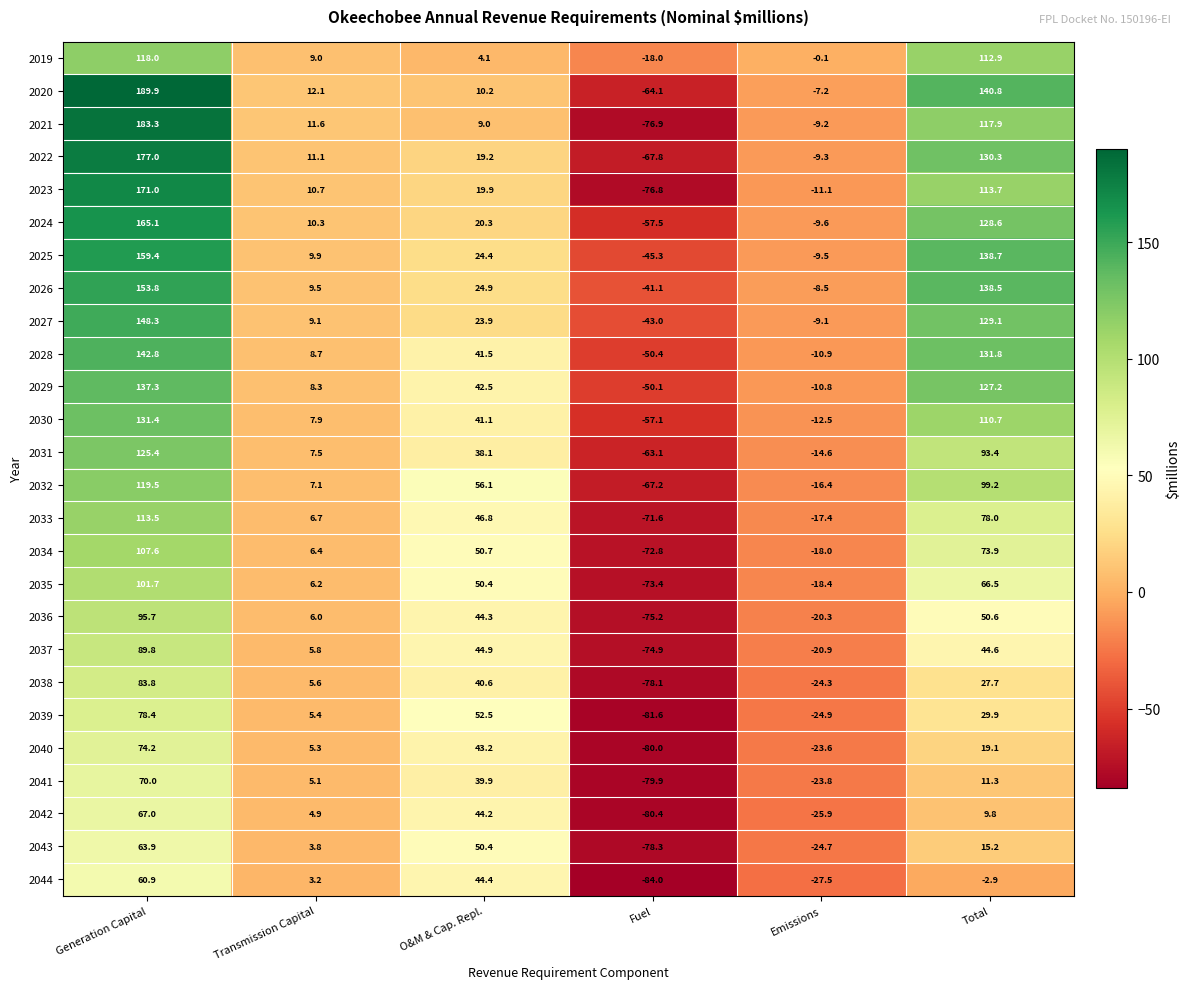

What is the sum of the 2030 values at Fuel and Transmission Capital?

-49.2